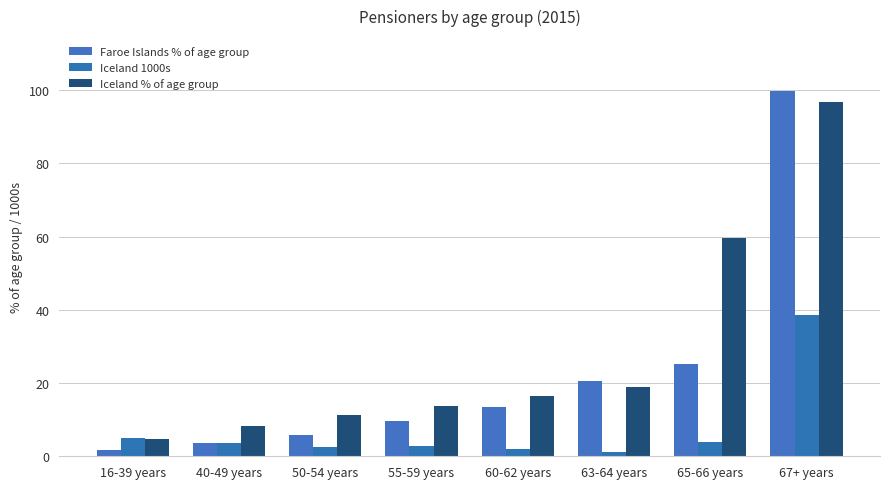

Which series has the largest total across all categories?

Iceland % of age group